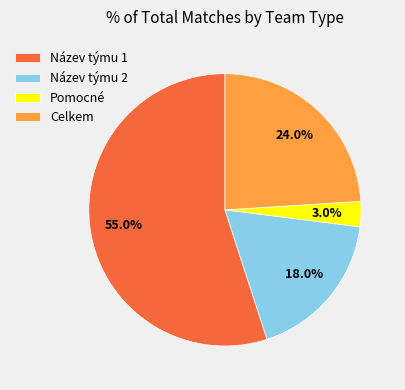

Is the sum of Pomocné and Název týmu 2 greater than half?

No